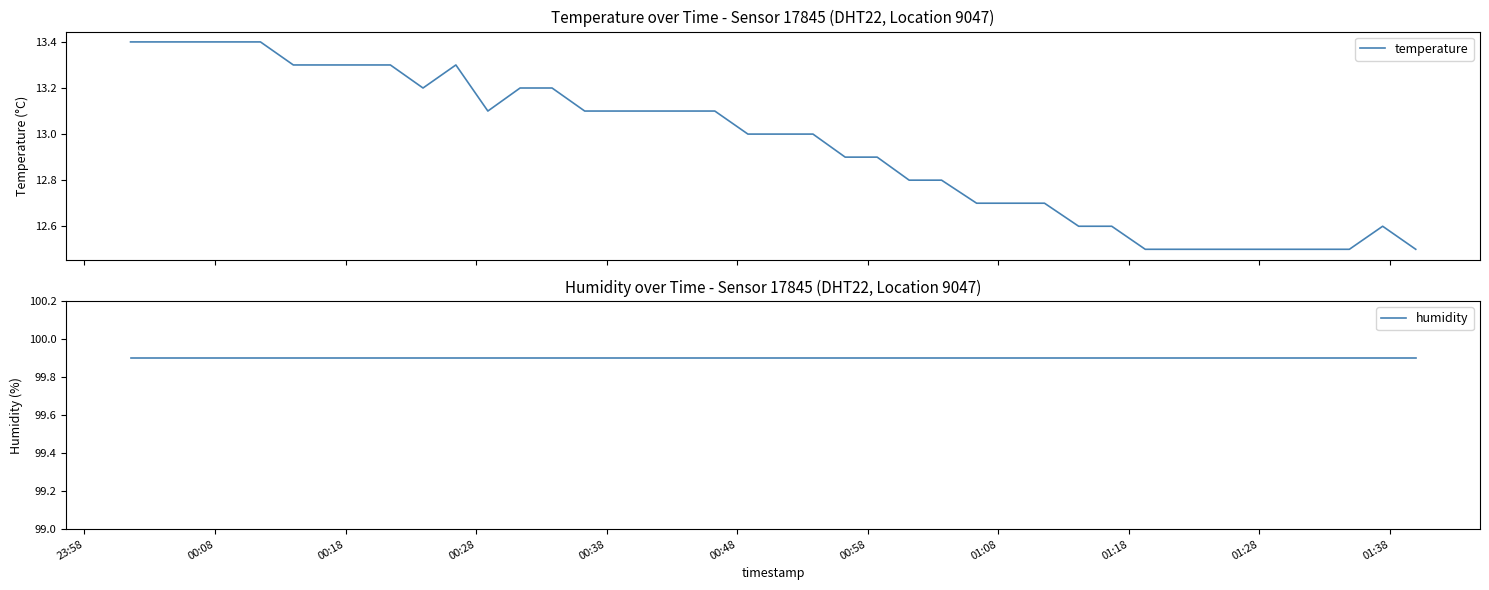

Is the value of temperature at 01:38 greater than the value of humidity at 21?

No